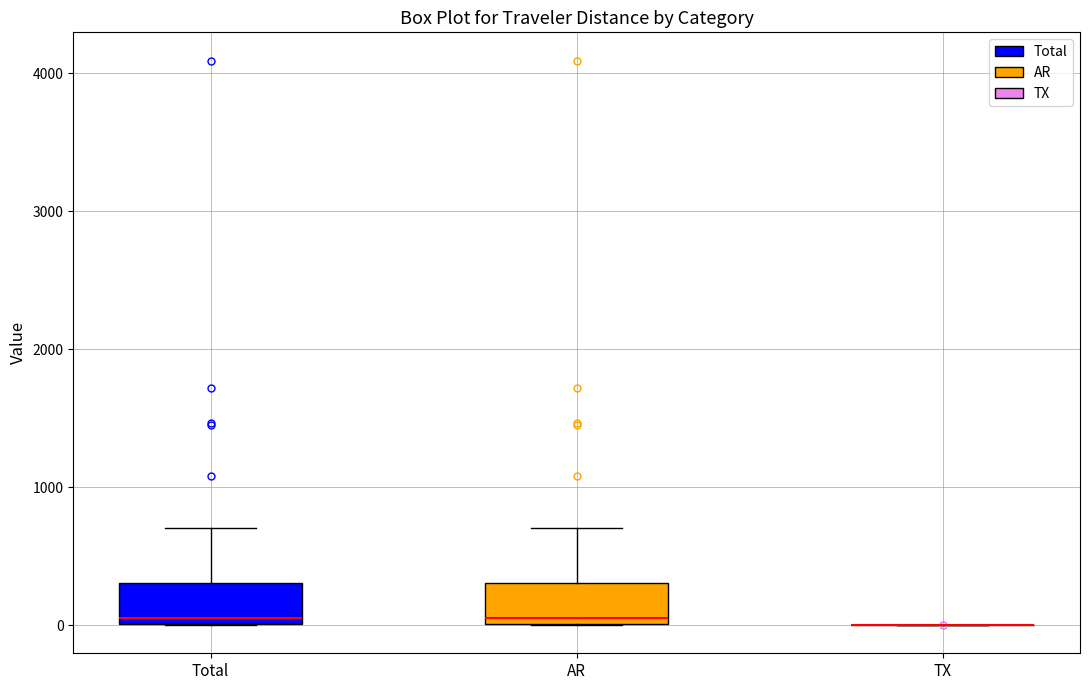

Reading left to right, read every box against the y-axis: the position of its median line, the range the box covers, and the ends of its whiskers. The values are not printed on the chart, so give them approximately, as read against the axis.

Total: median 100, box 0 to 300, whiskers 0 to 700
AR: median 100, box 0 to 300, whiskers 0 to 700
TX: box collapsed to a line at 0, whiskers 0 to 0